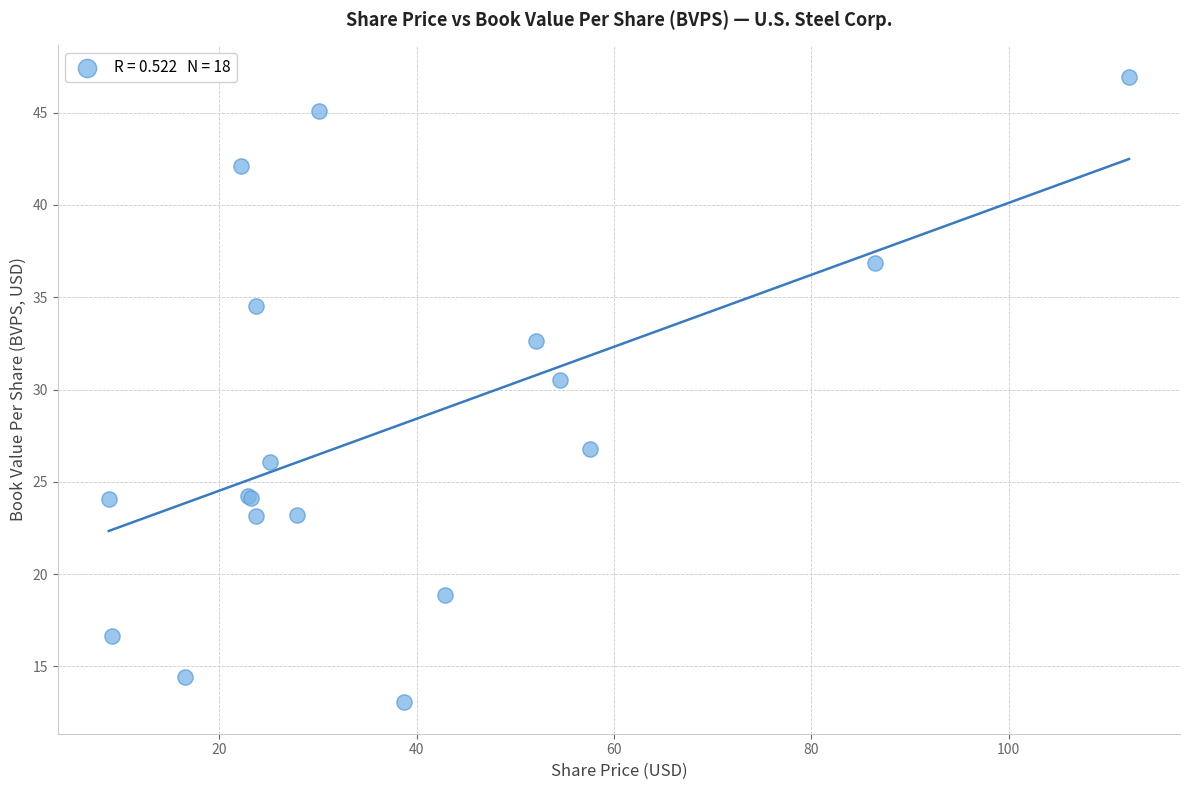

What Y value in the scatter plot is closest to 30?

30.5